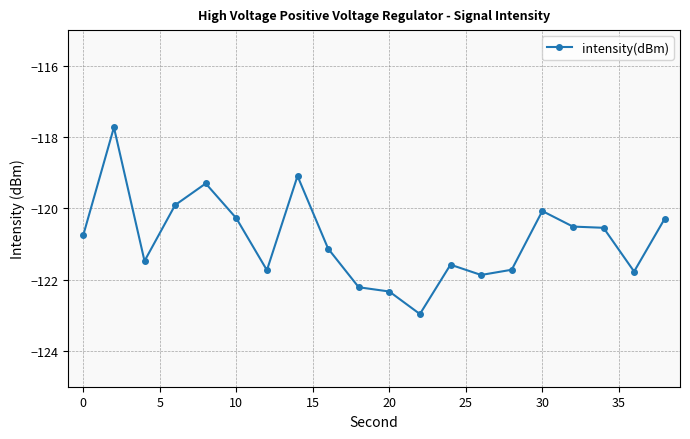

What is the value of the 12th point from the left?

-123.0